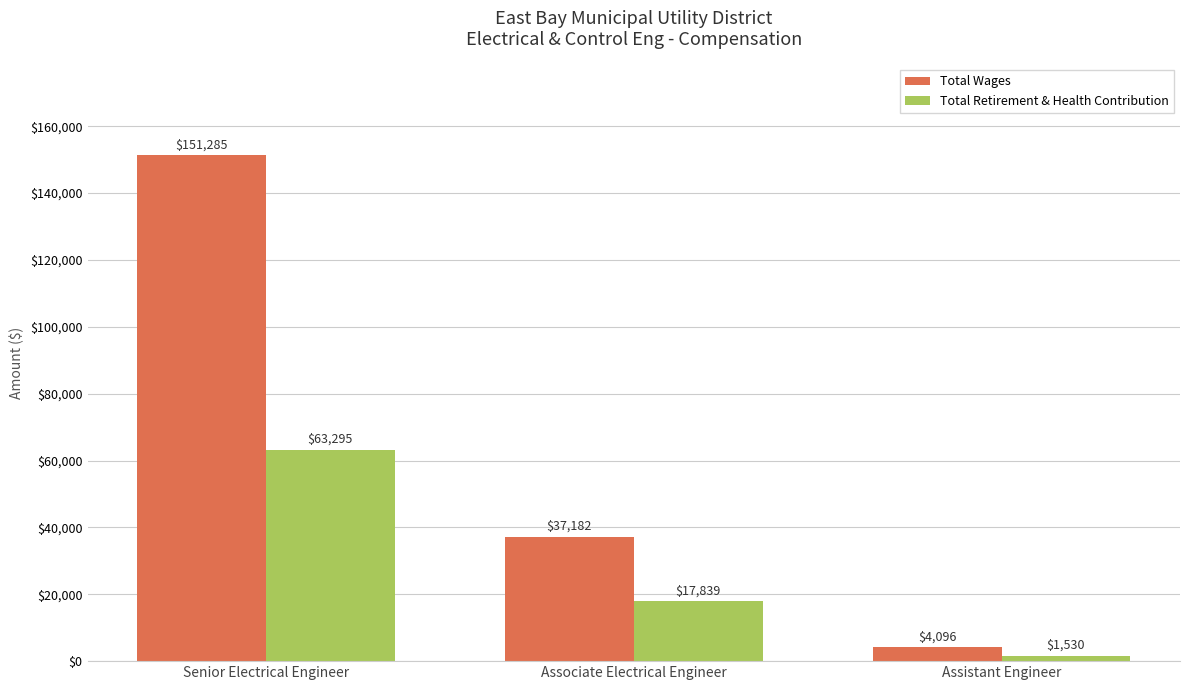

At which category is the sum across all series the highest?

Senior Electrical Engineer